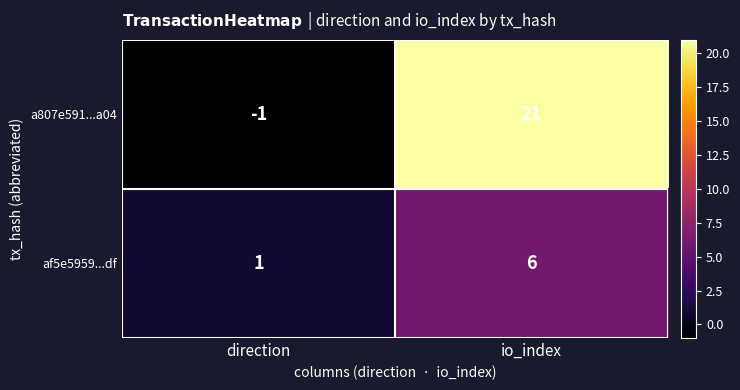

Rank the series by their average value, from lowest to highest.

af5e5959...df, a807e591...a04